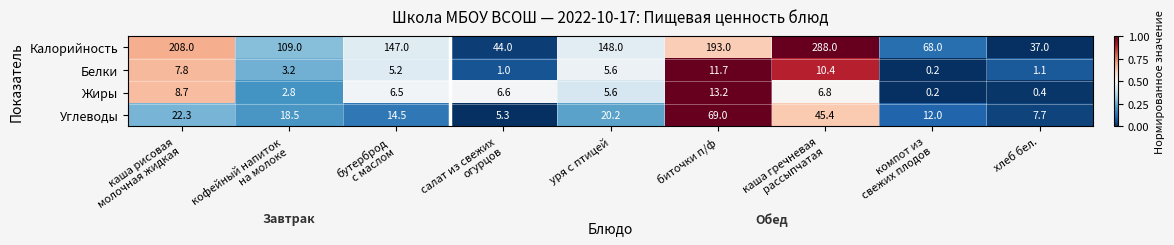

Which category has the highest value in the Жиры series?

биточки п/ф